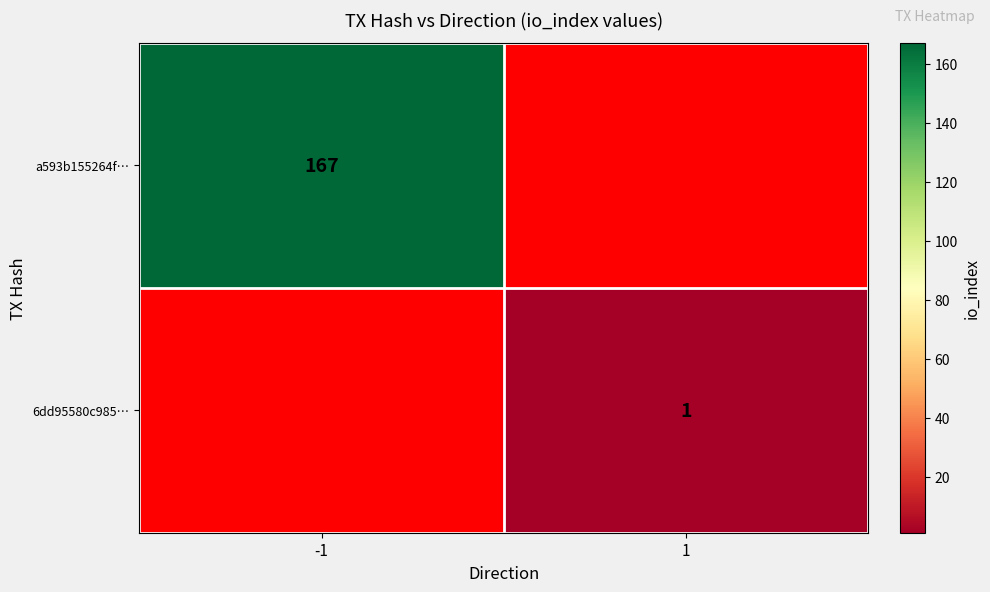

True or false: 6dd95580c985… has a value of 0 at 1.

False